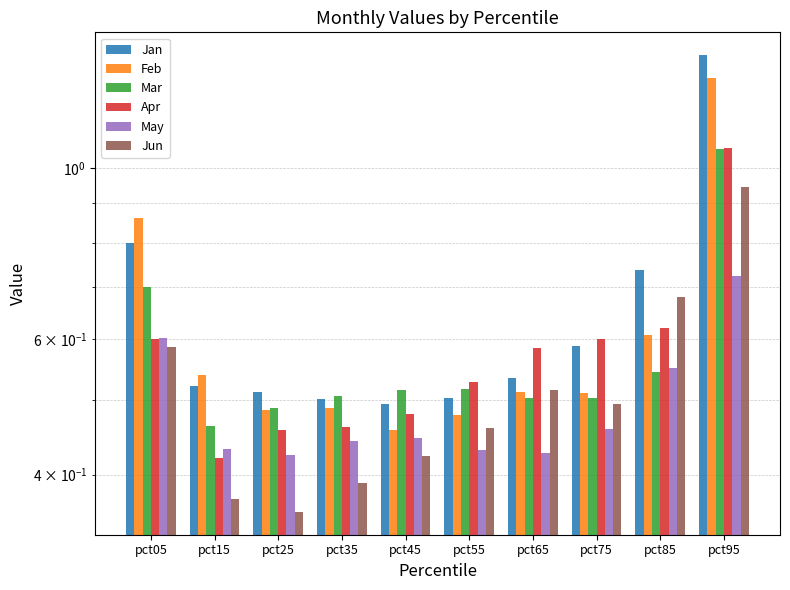

The Jun series shows 0.9 at pct95. True or false?

True